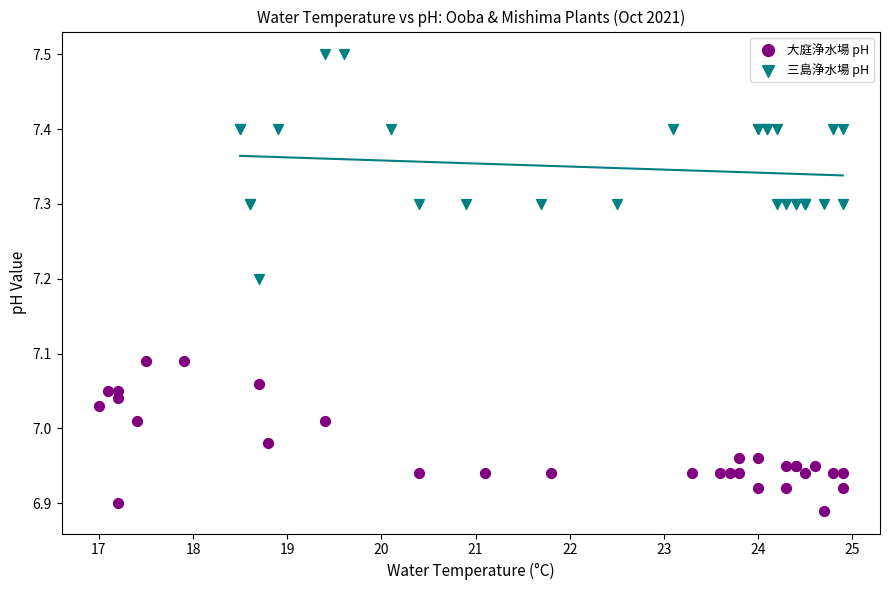

Which series contains the lowest Y value?

大庭浄水場 pH